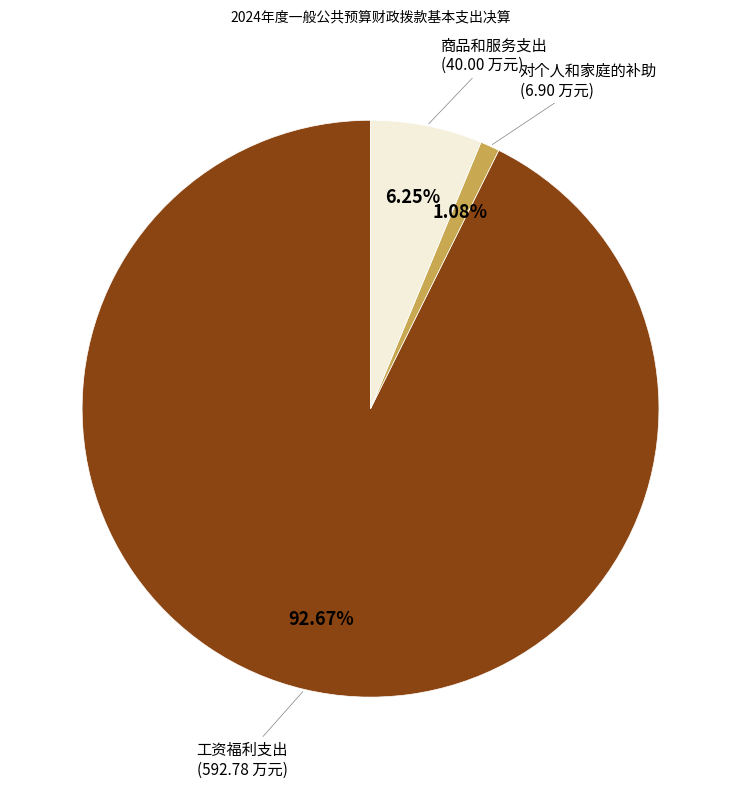

How many segments does this pie chart have?

3